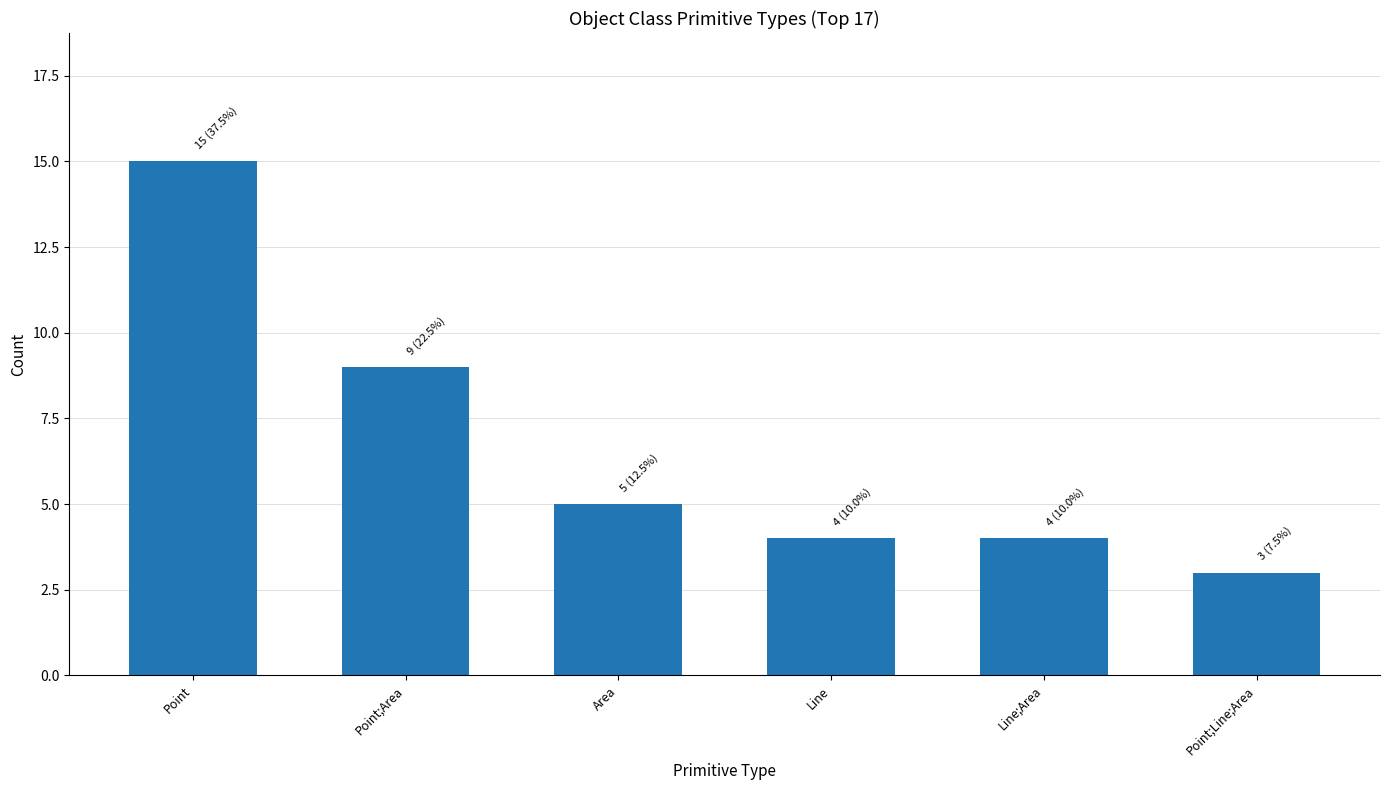

At which category does the chart reach its peak across all series?

Point